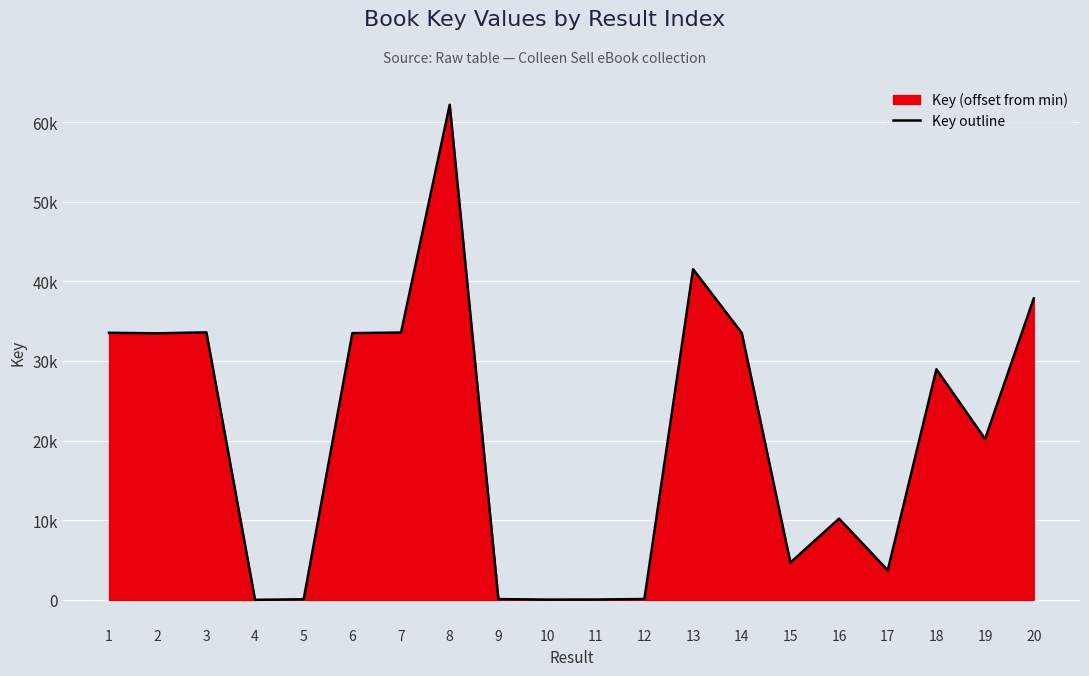

How many values are above zero?

19